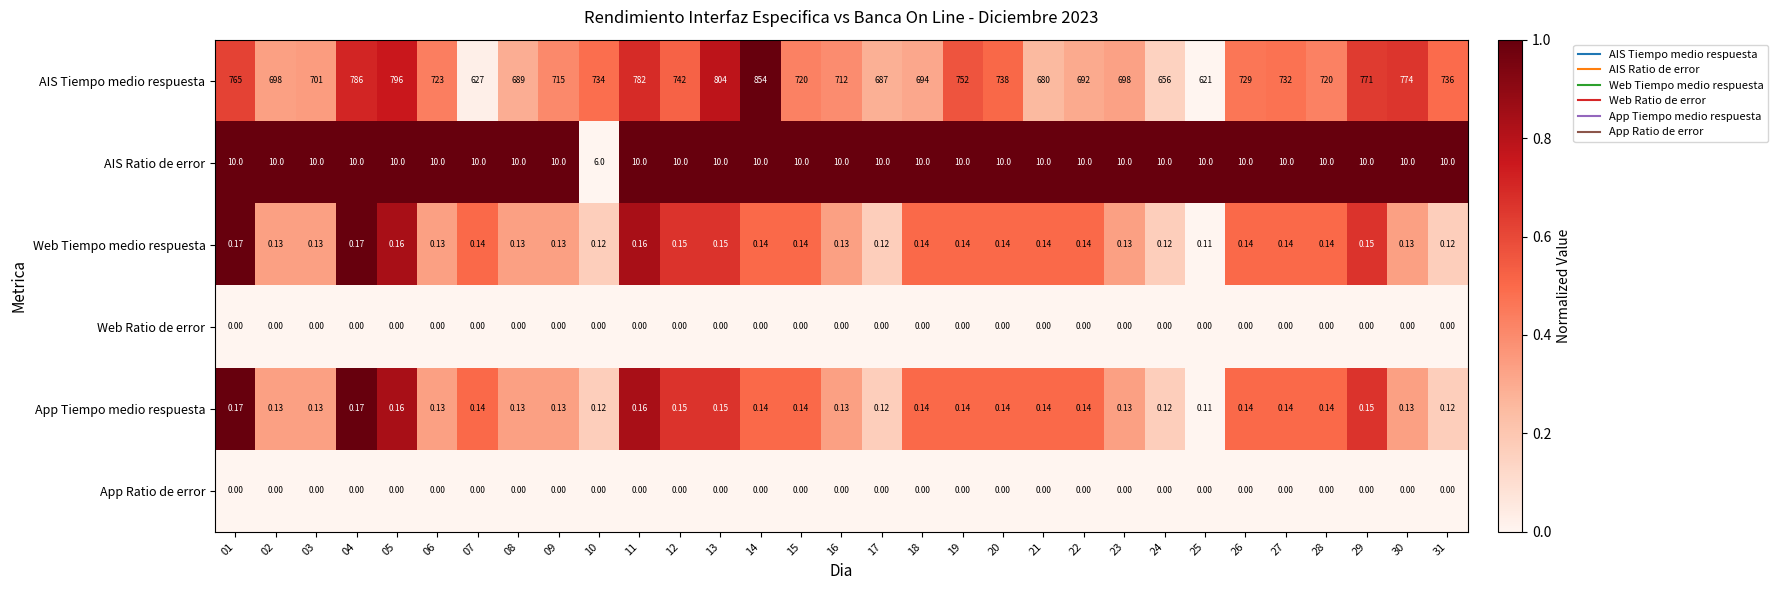

Is the value of App Tiempo medio respuesta at 16 greater than the value of AIS Ratio de error at 04?

No